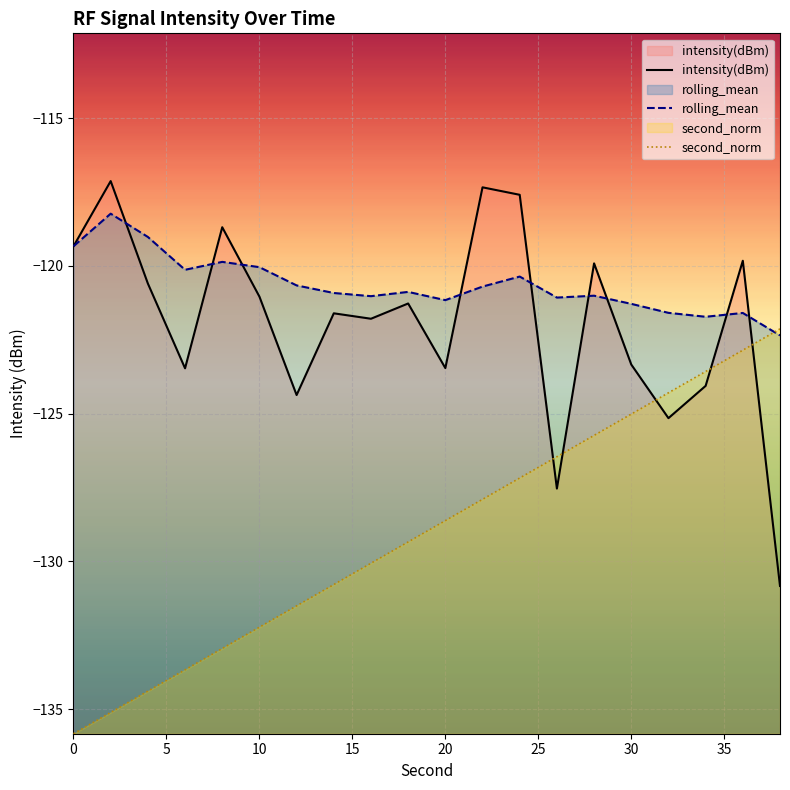

What are all the series names shown in the legend?

intensity(dBm), rolling_mean, second_norm